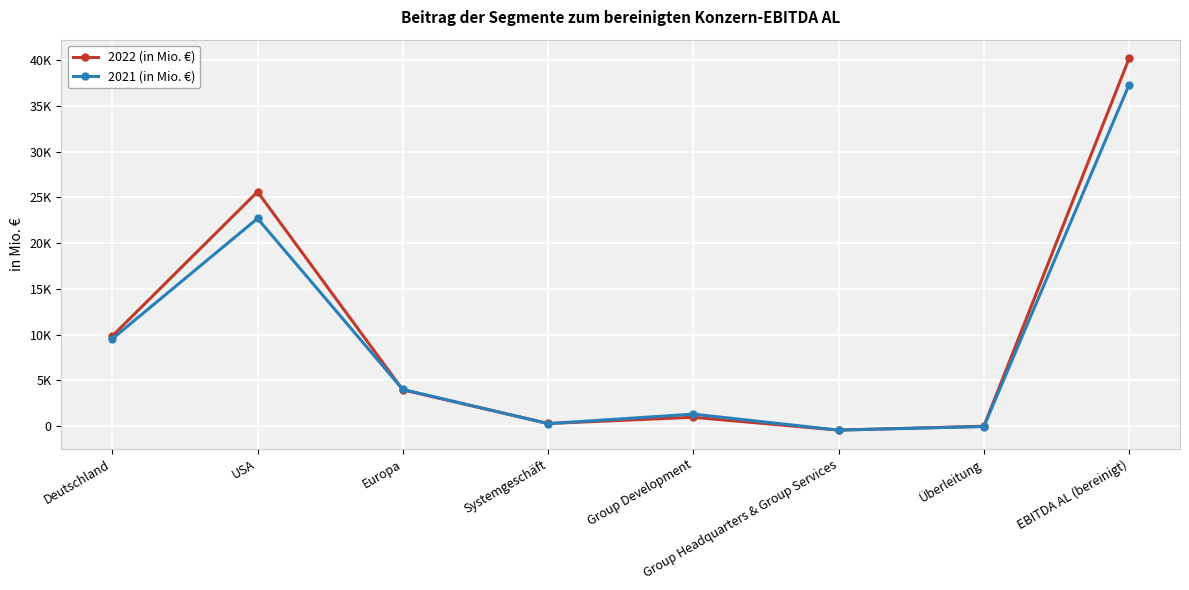

At which label is 2021 (in Mio. €) closest to 18445?

USA